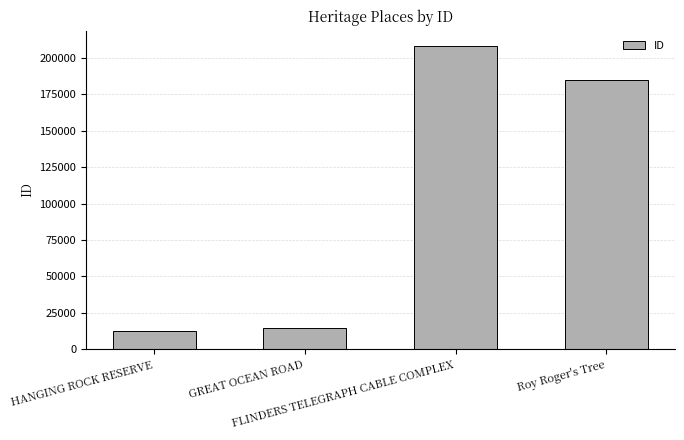

What is the sum of all values?

419933